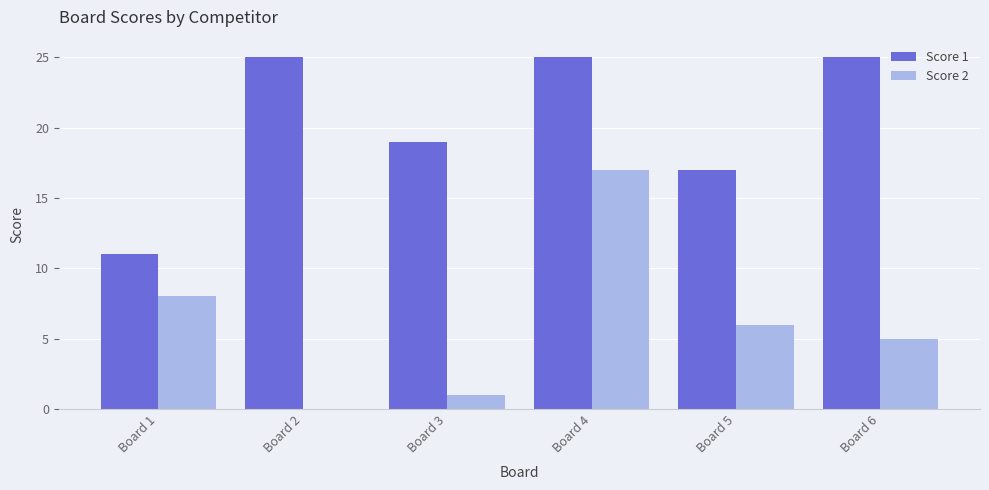

What is the difference between the Score 2 values at Board 6 and Board 3?

4